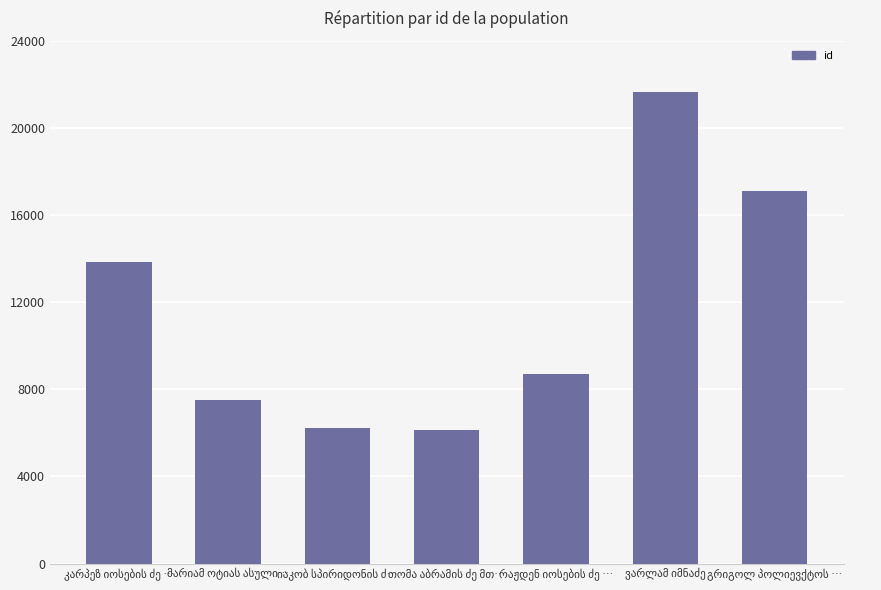

What is the maximum value shown in the chart?

21648